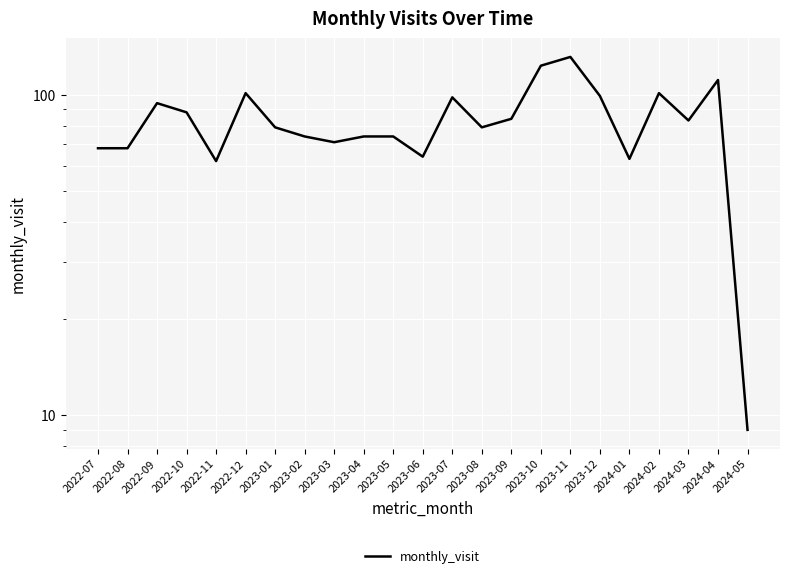

Rank the categories by value from highest to lowest.

2023-11, 2023-10, 2024-04, 2022-12, 2024-02, 2023-12, 2023-07, 2022-09, 2022-10, 2023-09, 2024-03, 2023-01, 2023-08, 2023-02, 2023-04, 2023-05, 2023-03, 2022-07, 2022-08, 2023-06, 2024-01, 2022-11, 2024-05